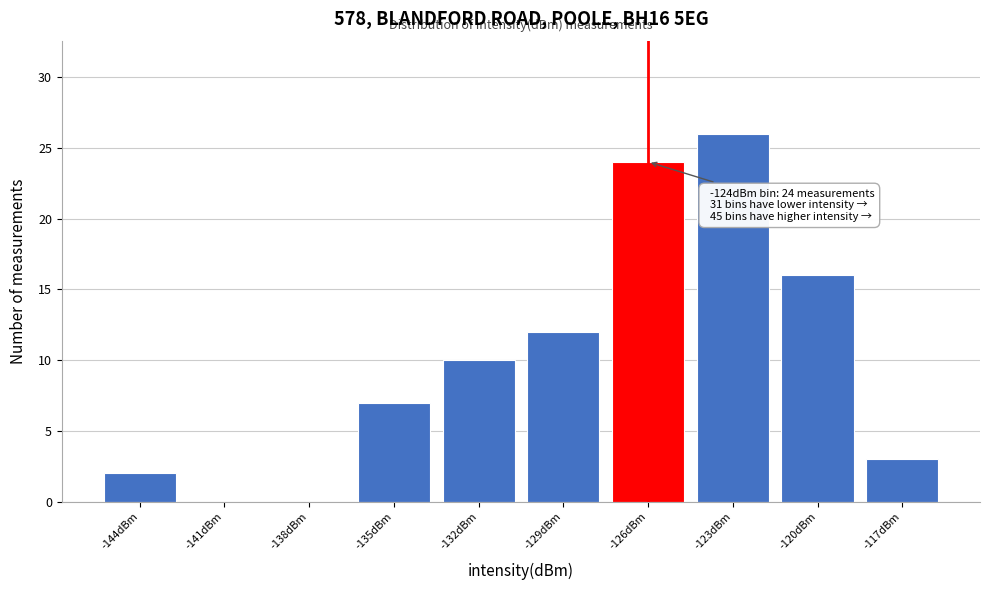

Reading left to right, list all the values displayed in this chart.

-144dBm=2	-141dBm=0	-138dBm=0	-135dBm=7	-132dBm=10	-129dBm=12	-126dBm=24	-123dBm=26	-120dBm=16	-117dBm=3